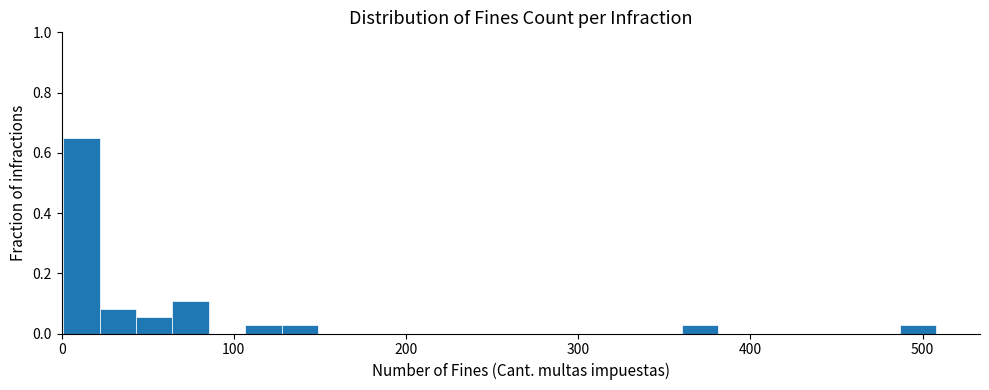

Around what value on the x-axis is the tallest bar? Give the approximate position of its centre, as read against the axis.

10